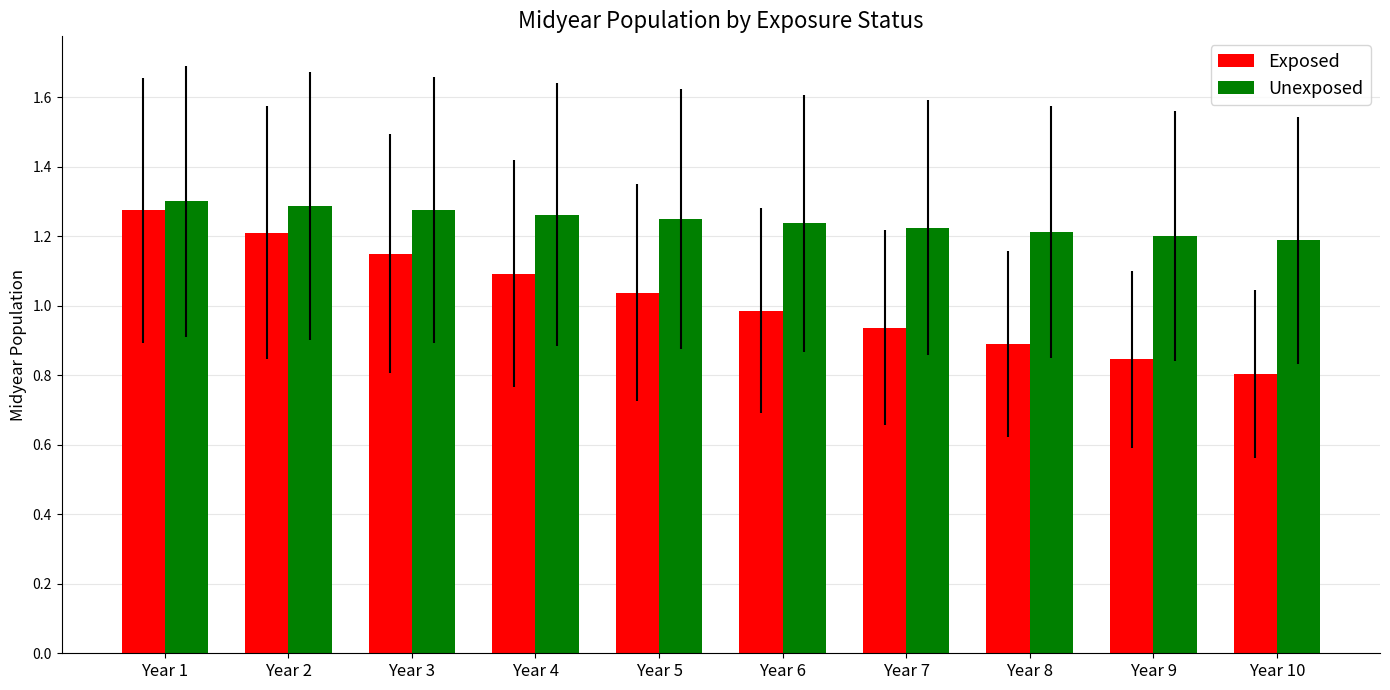

Does the chart contain any negative values?

No